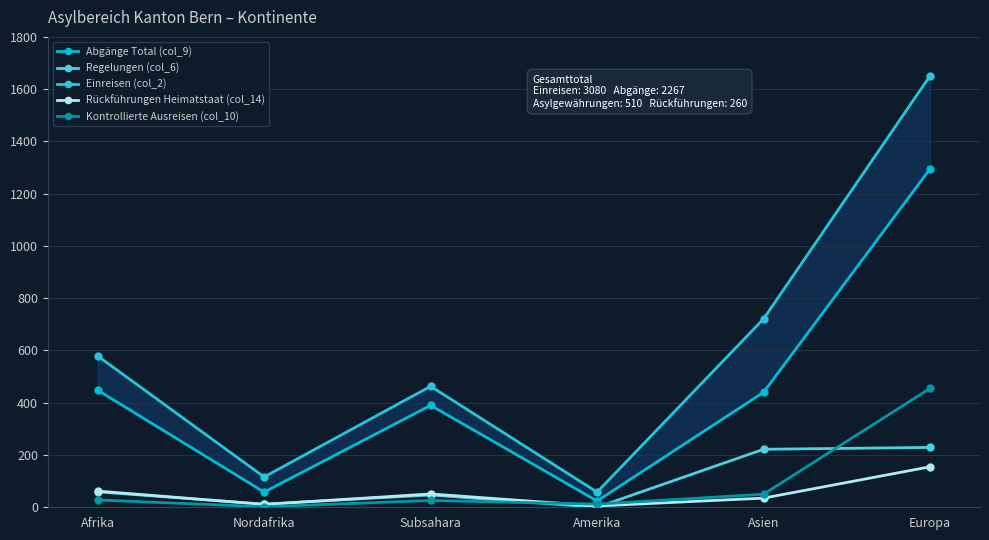

What is the label of the 5th point from the left?

Asien